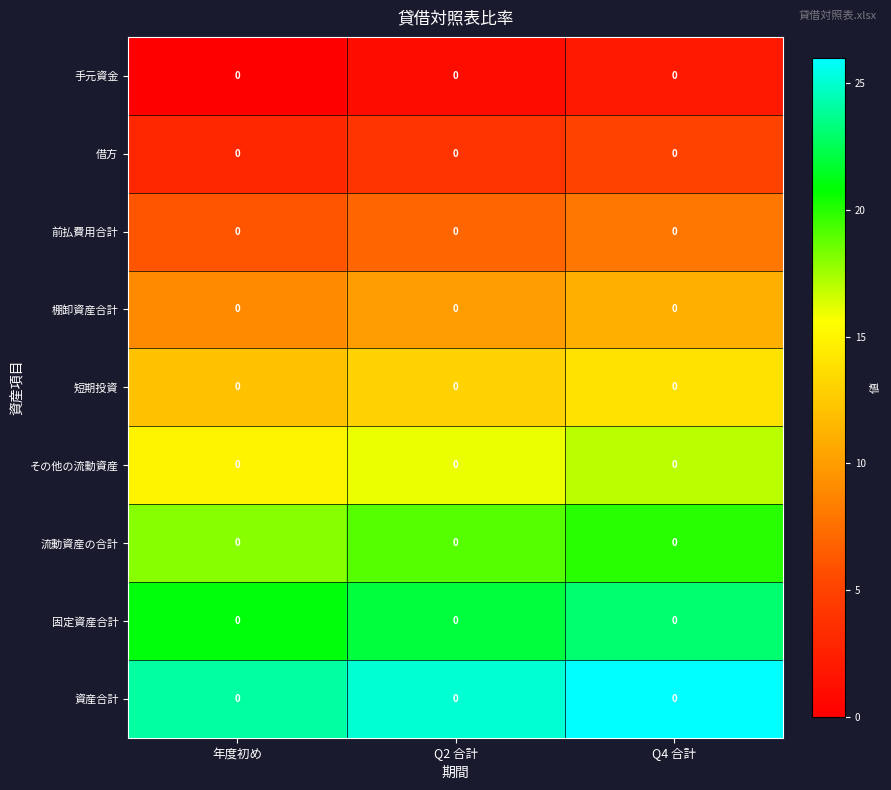

The value of 資産合計 at Q4 合計 is 26. True or false?

True